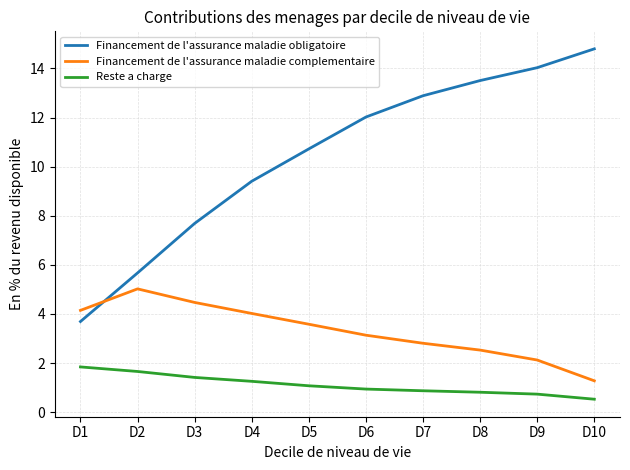

How many values in the Financement de l'assurance maladie complementaire series are below 3?

4